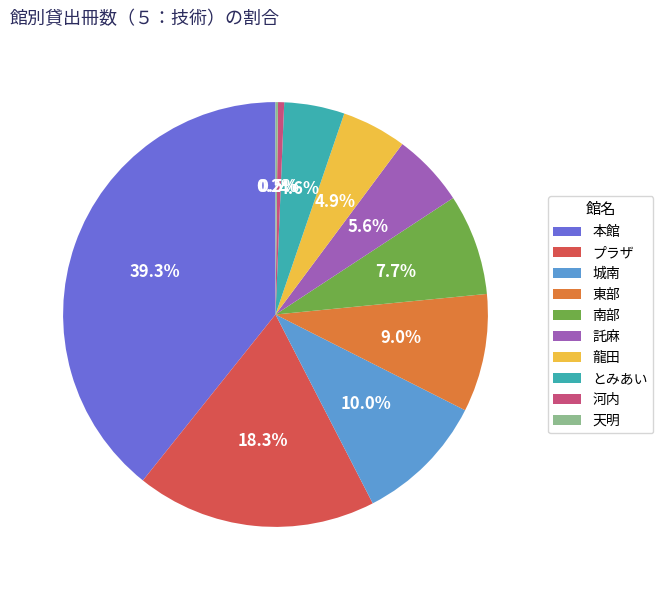

Does とみあい represent more than half of the total?

No